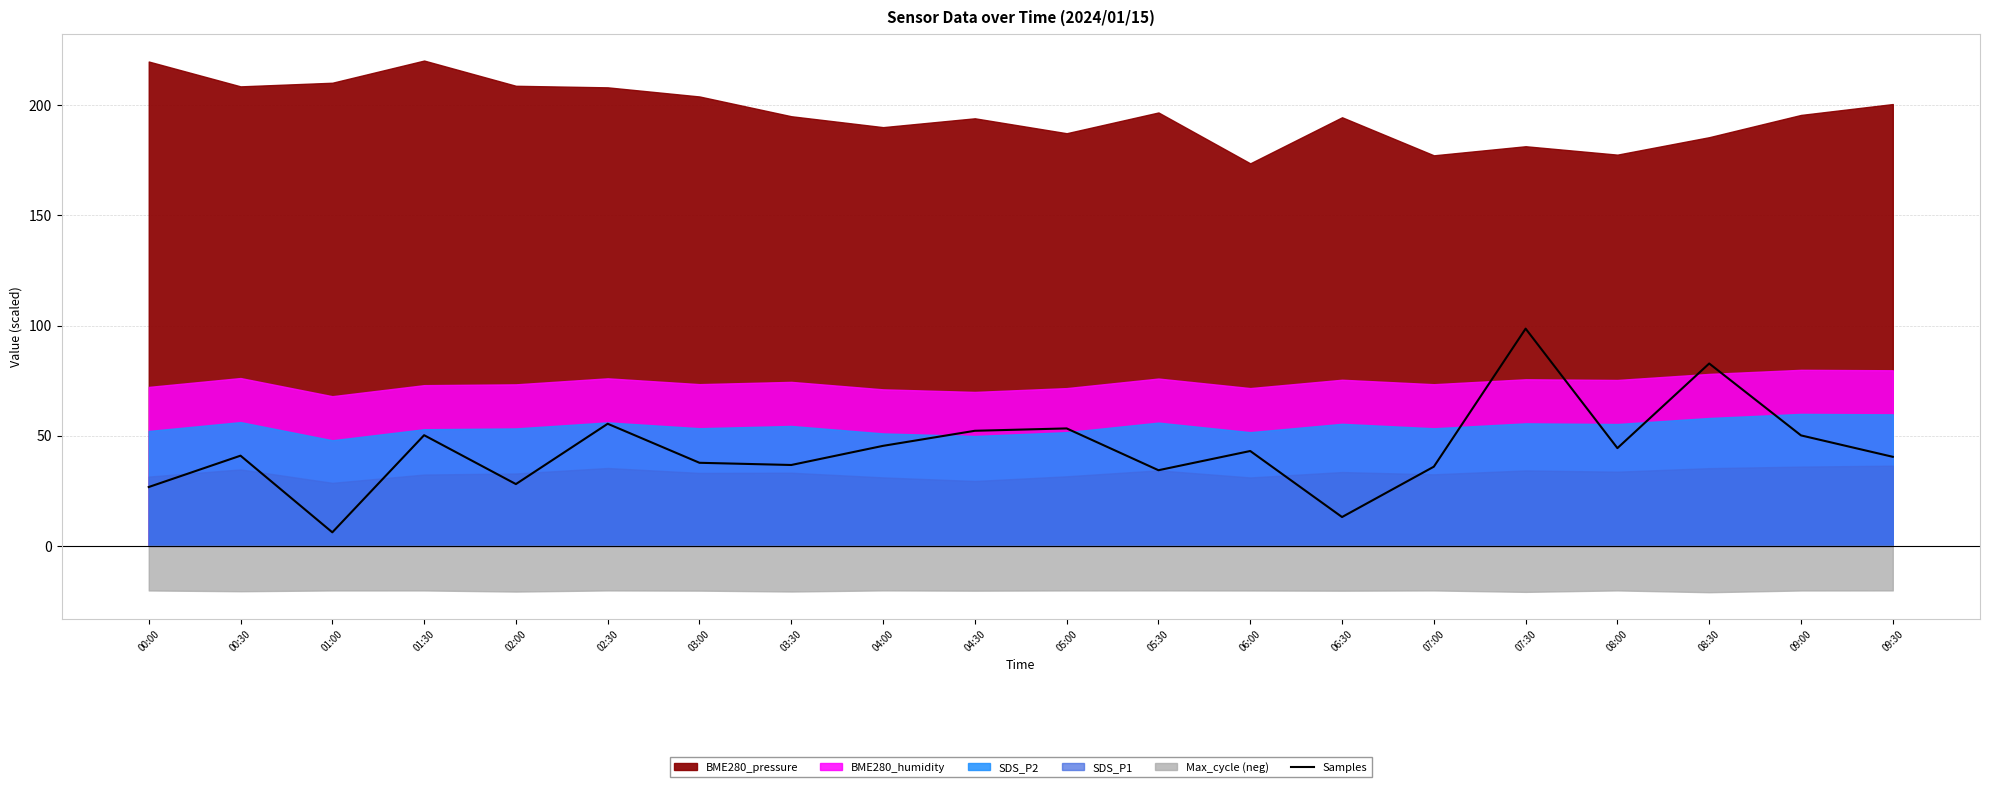

Count the number of categories in the chart.

20